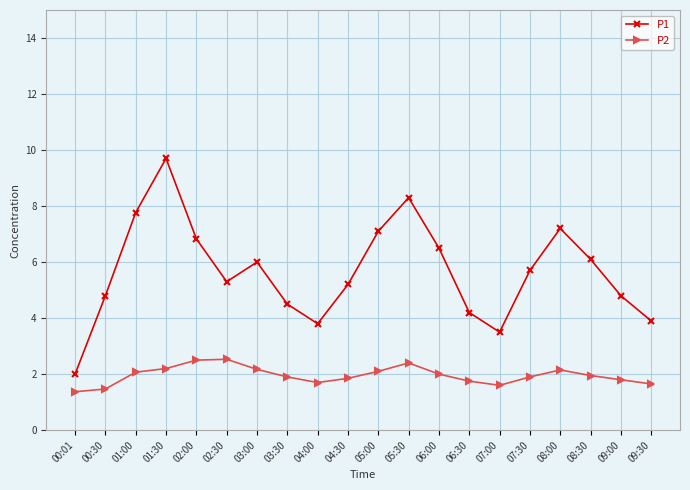

List the series in order of their peak value, highest first.

P1, P2